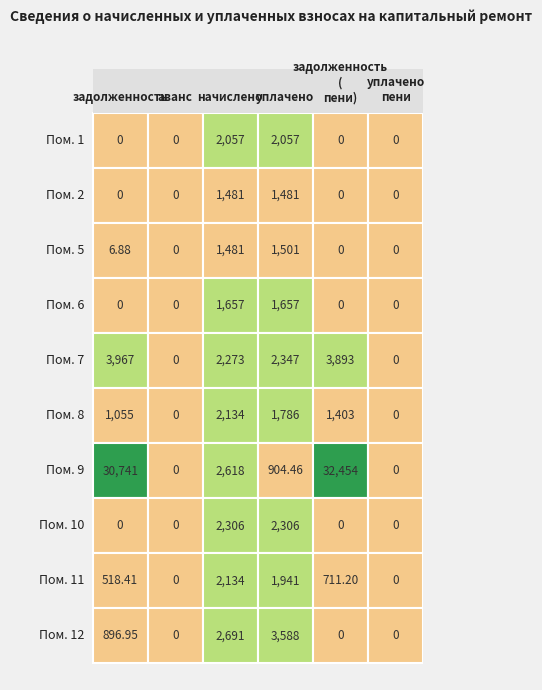

Is it true that 8 equals 2133.6 at 2?

True